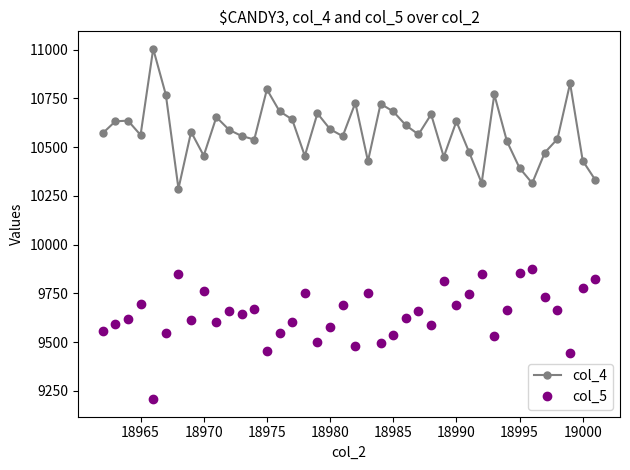

Rank the series by their maximum value, from lowest to highest.

col_5, col_4